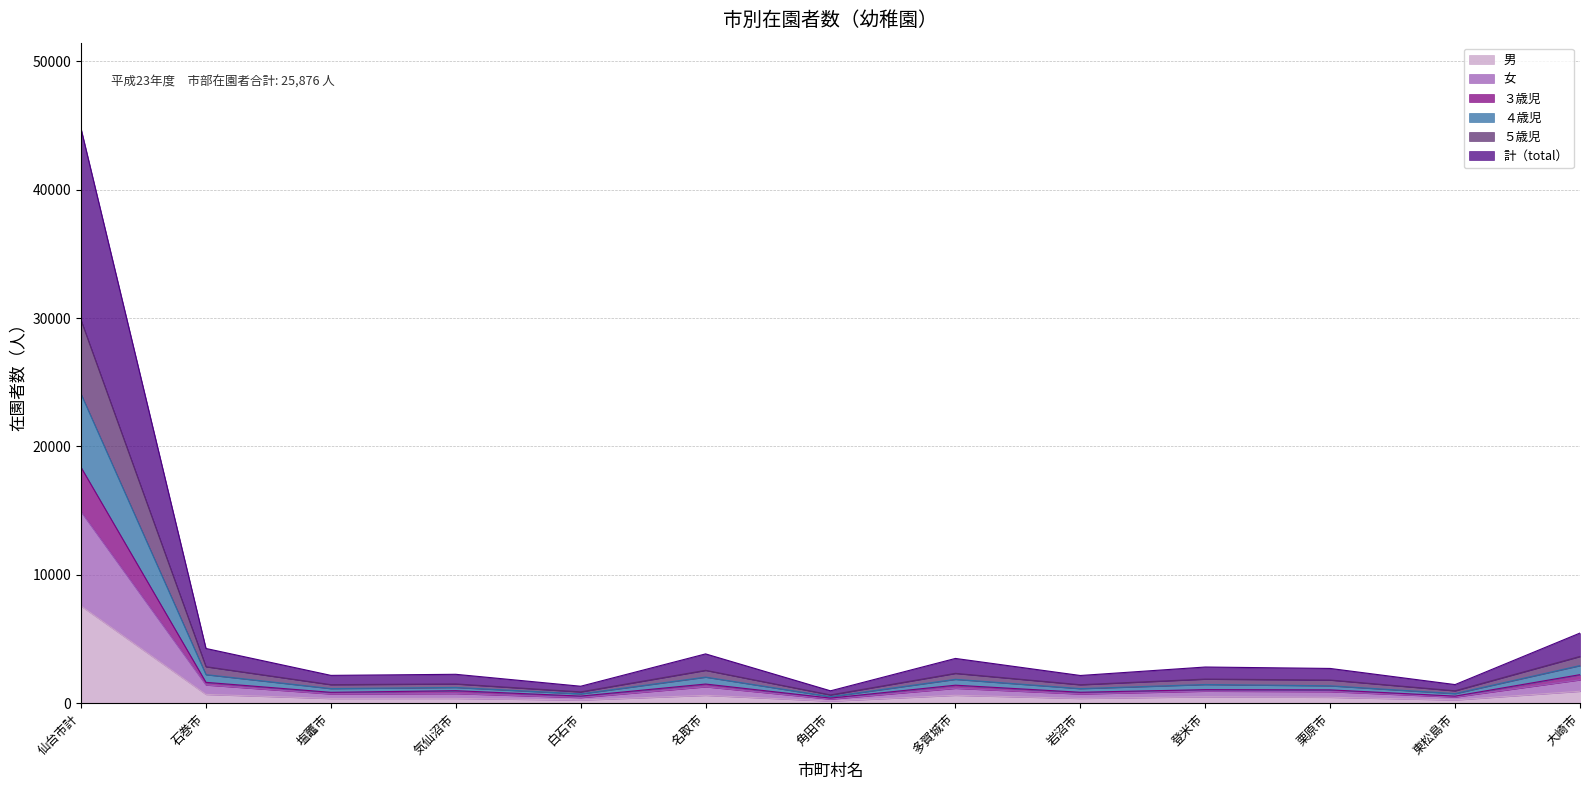

Is it true that 男 equals 507 at 気仙沼市?

False